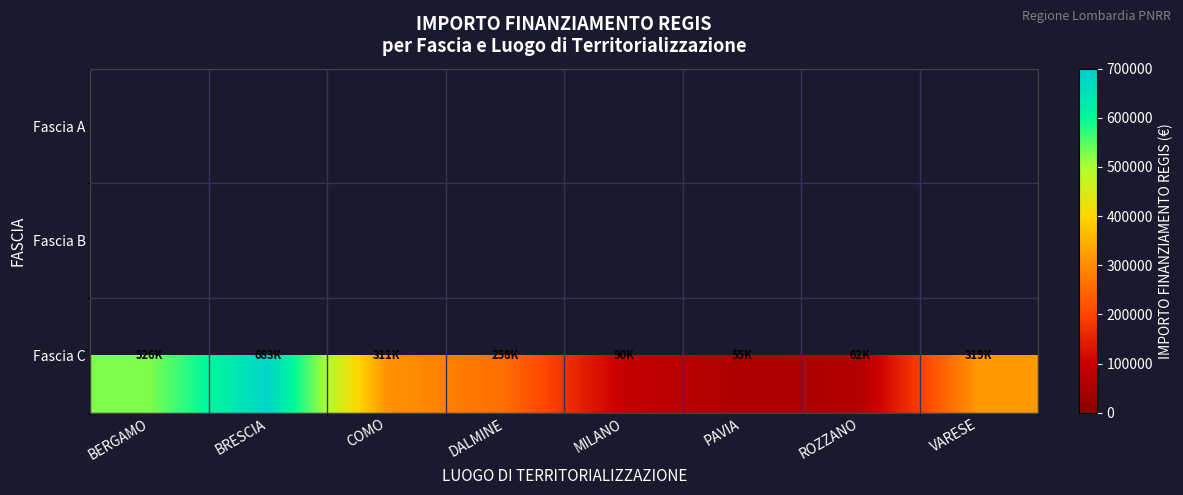

What is the minimum value shown in the chart?

54577.6